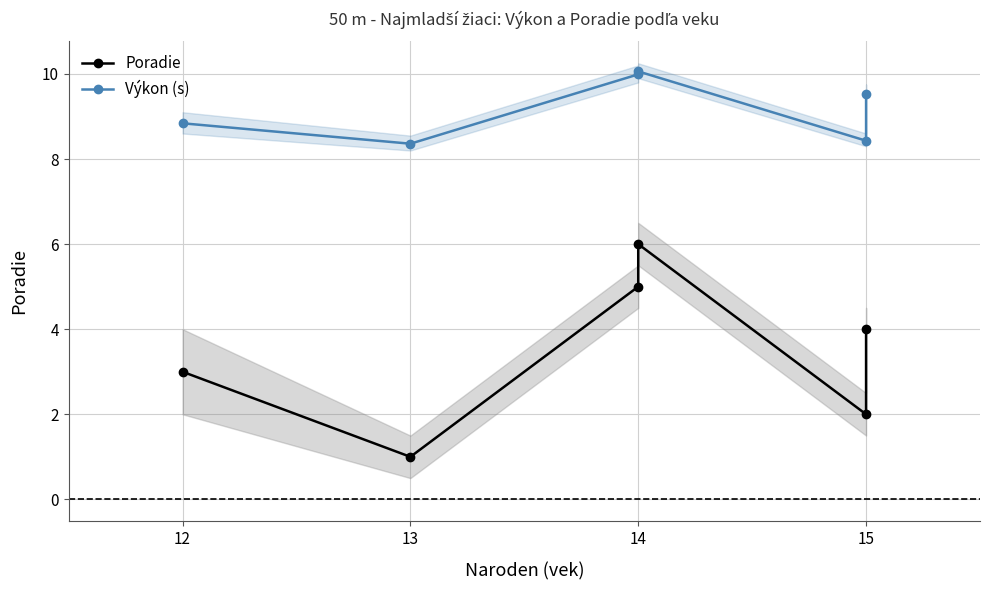

At which label is Poradie closest to 3?

12